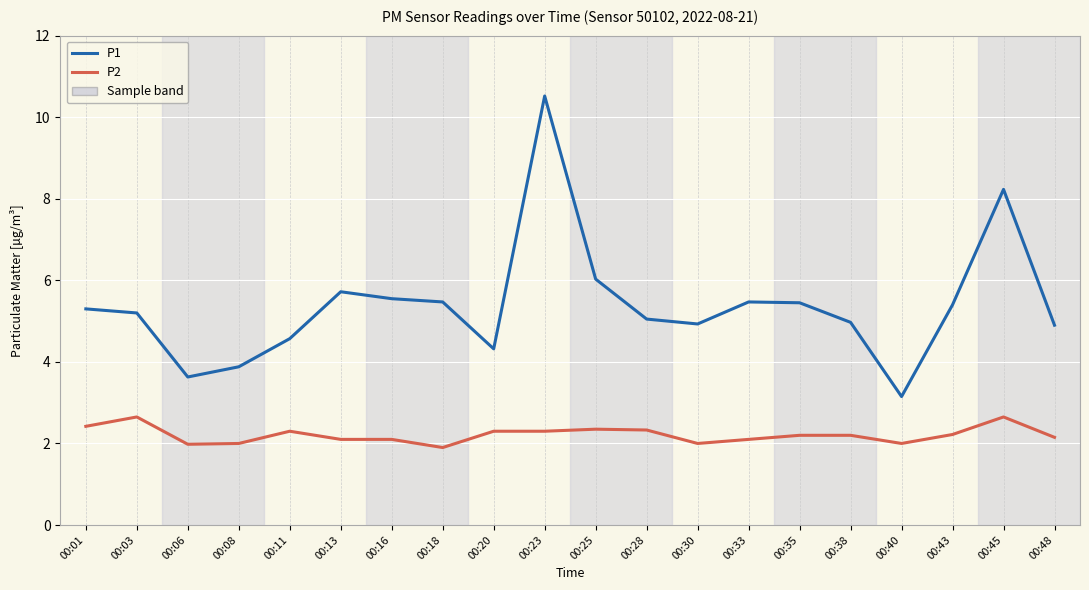

What is the total value across all series at 00:35?

7.7